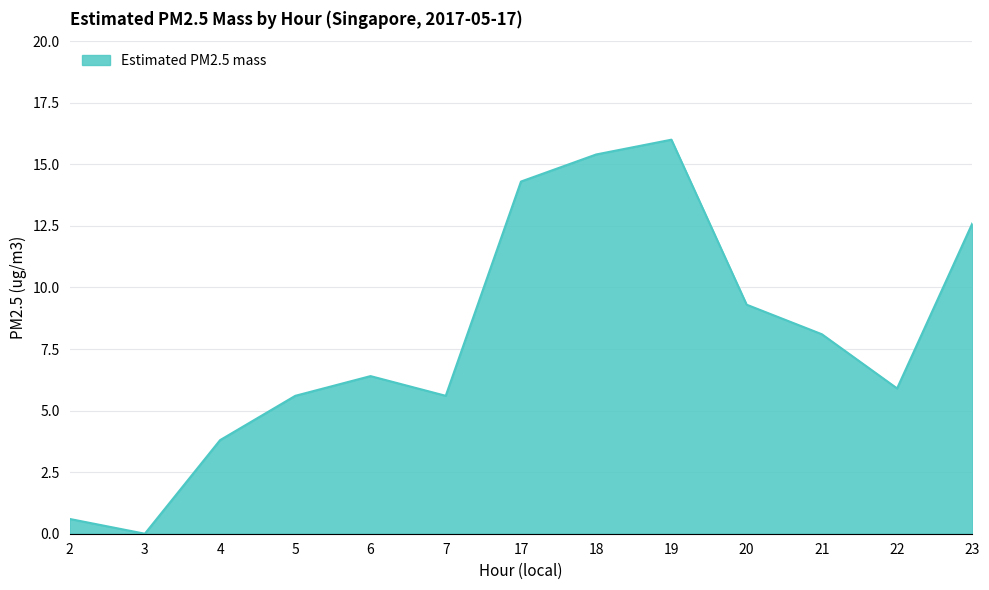

The chart shows a value of 10.4 at 6. True or false?

False